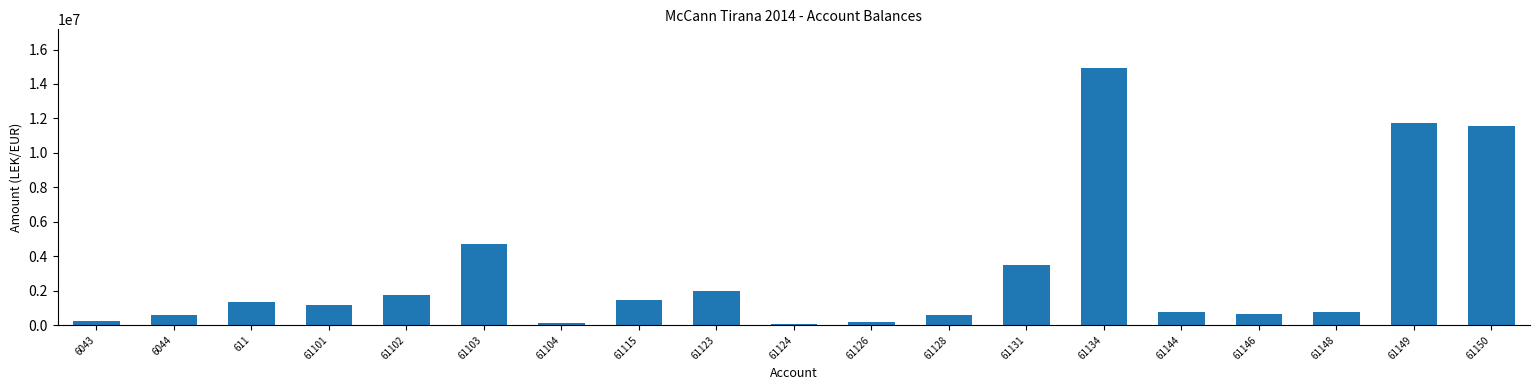

Are the bars horizontal?

No